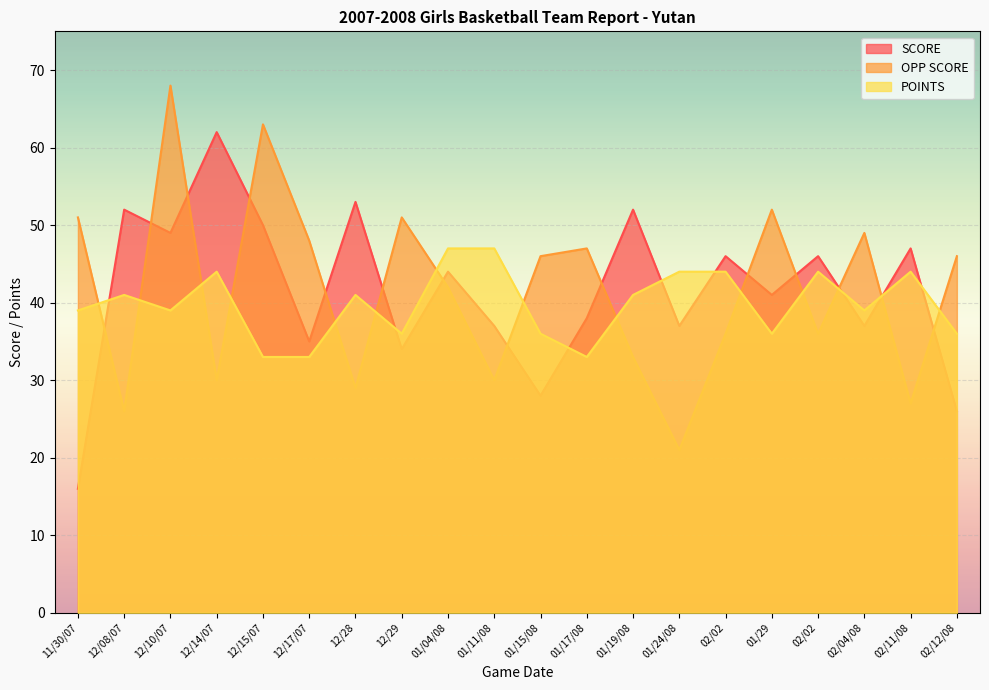

What is the value of the SCORE point at the 19th from the left?

47